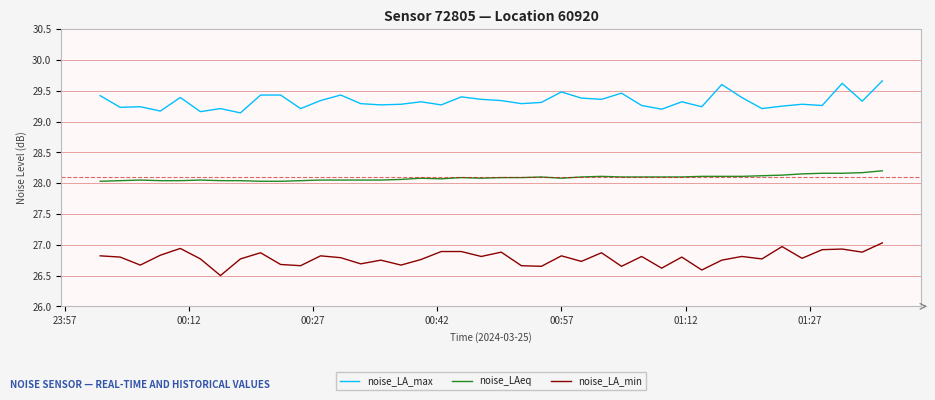

How many lines are shown in the chart?

3